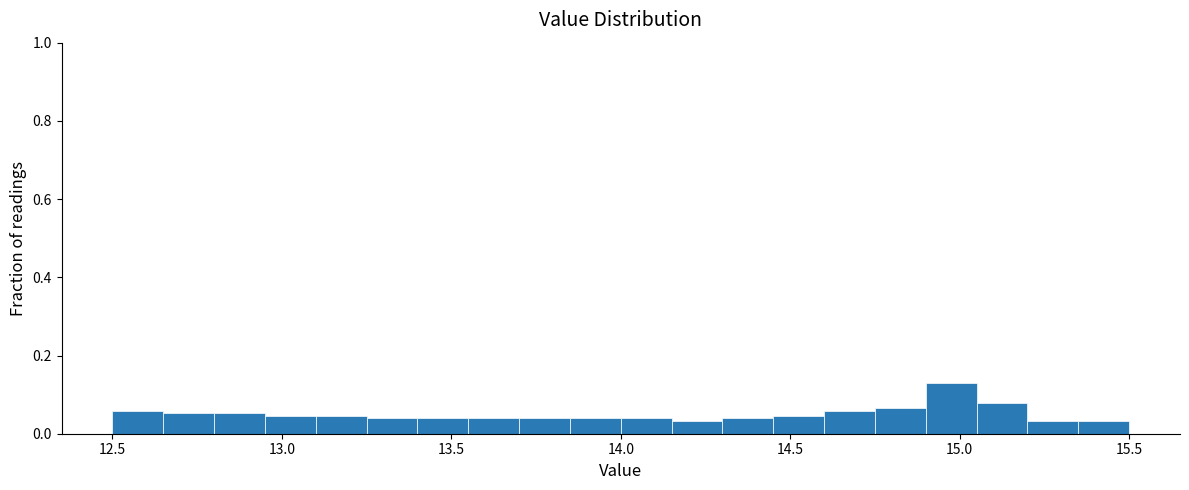

Around what value on the x-axis is the tallest bar? Give the approximate position of its centre, as read against the axis.

15.00